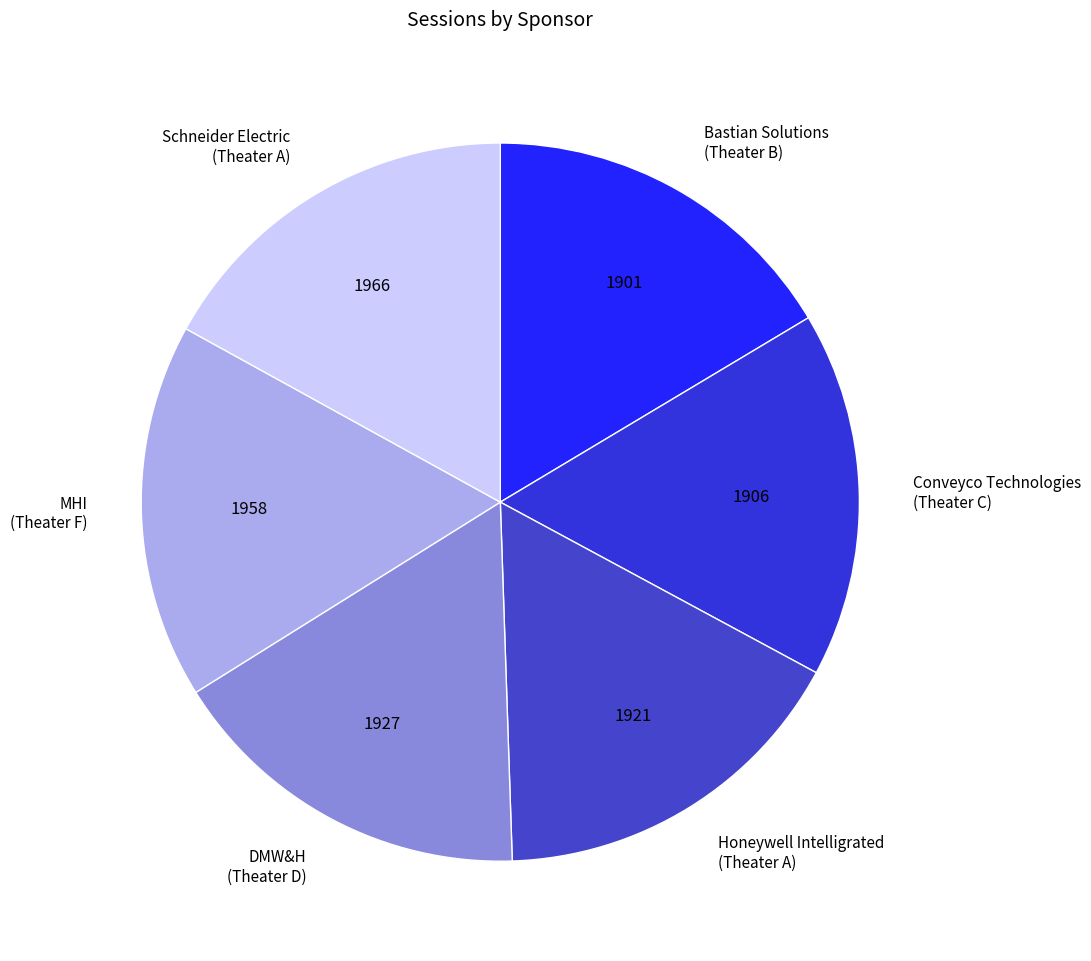

Do MHI (Theater F) and DMW&H (Theater D) together represent more than half of the pie?

No